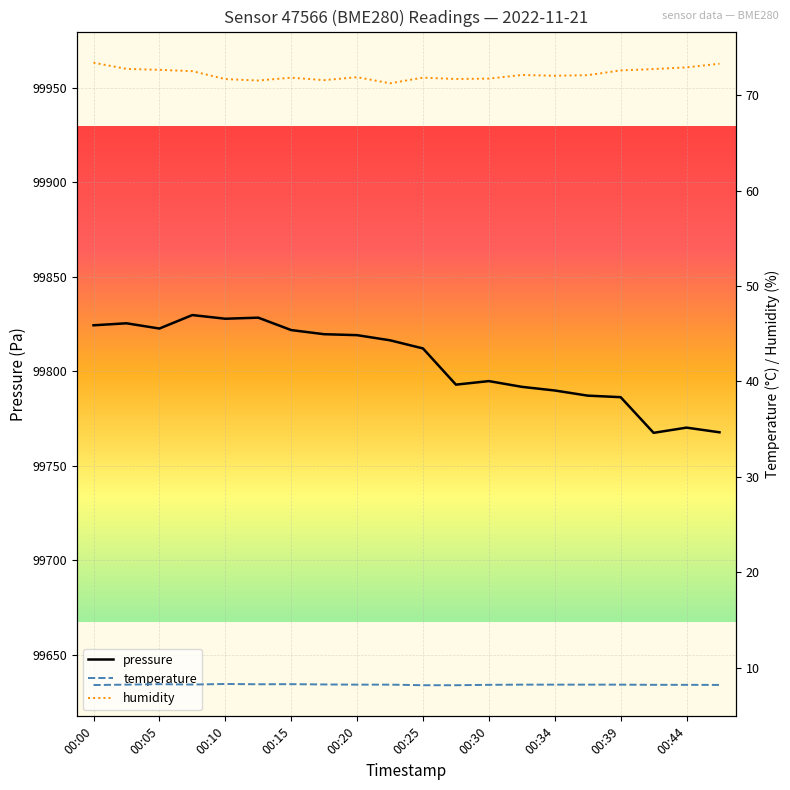

What is the highest value of the pressure series?

99829.7